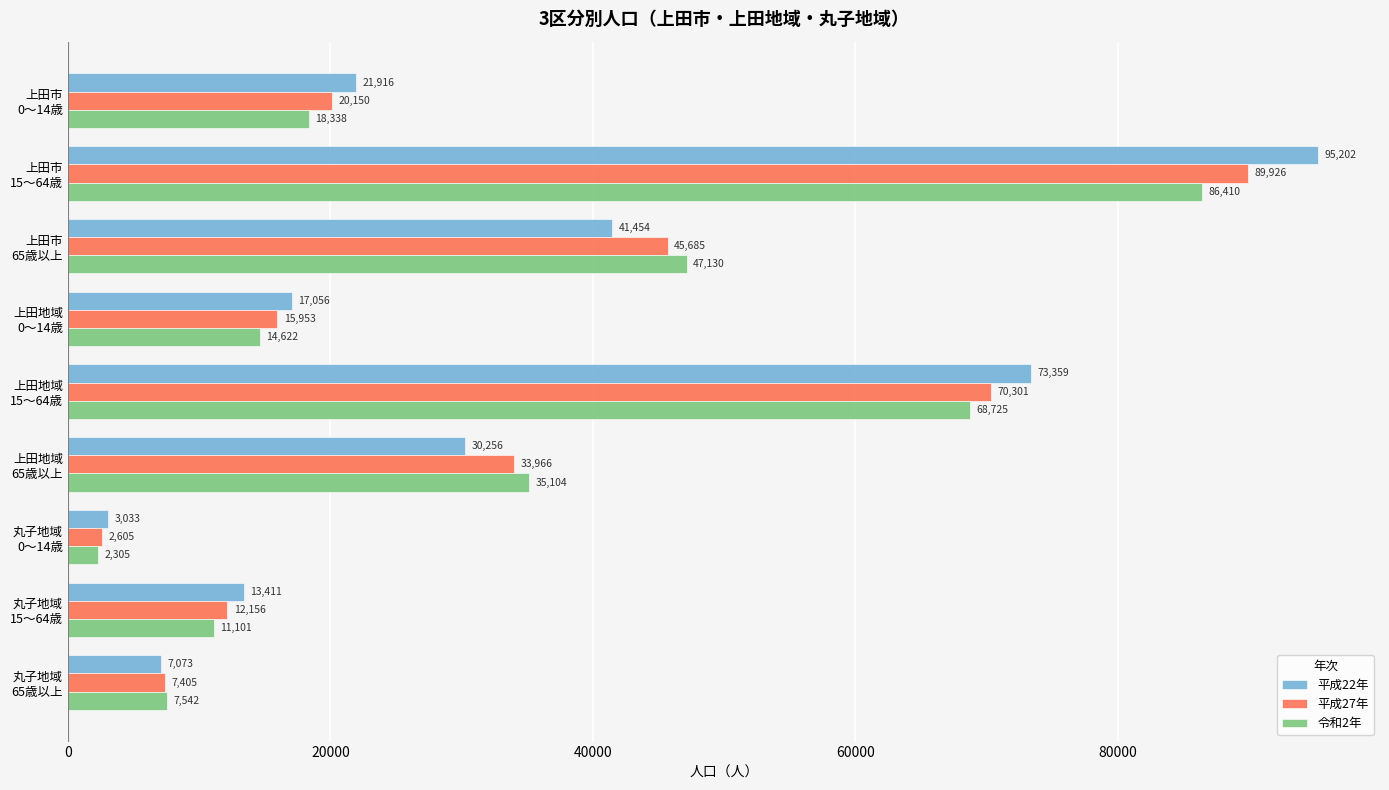

Which series has the largest total across all categories?

平成22年